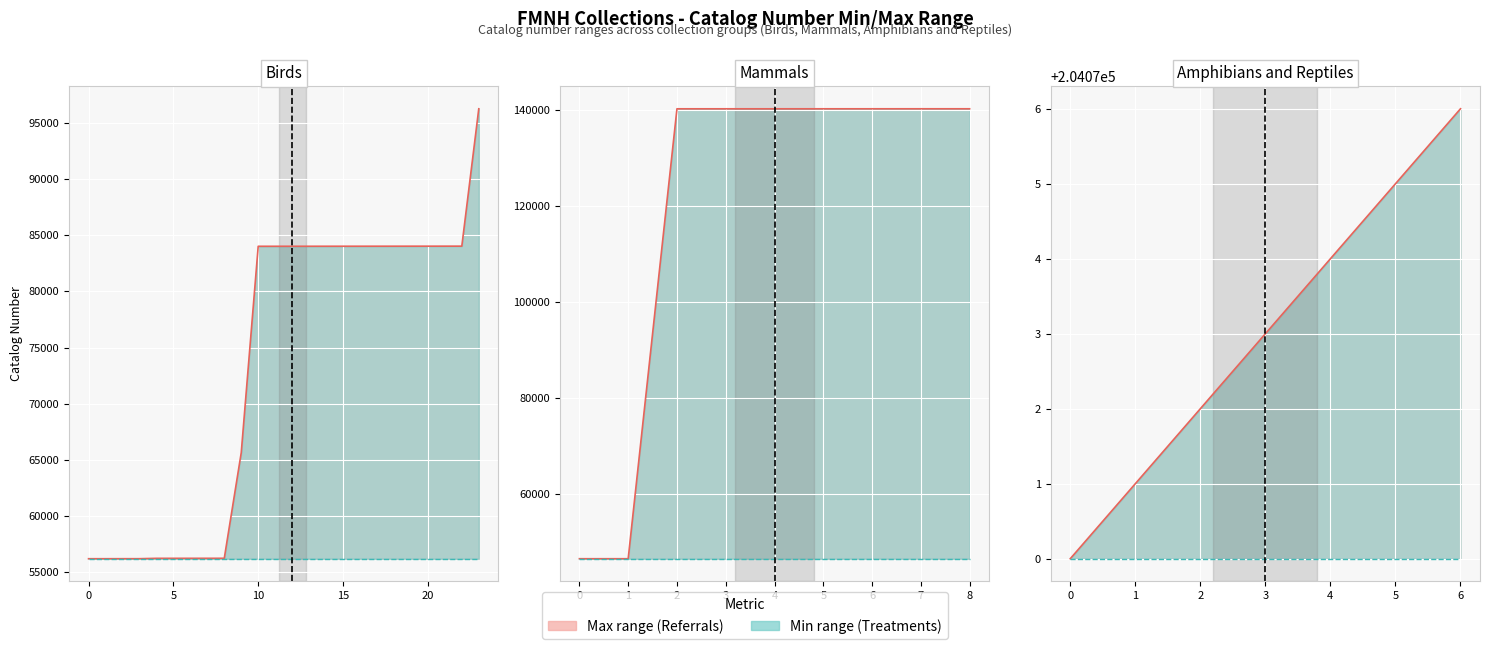

How many lines are shown in the chart?

2